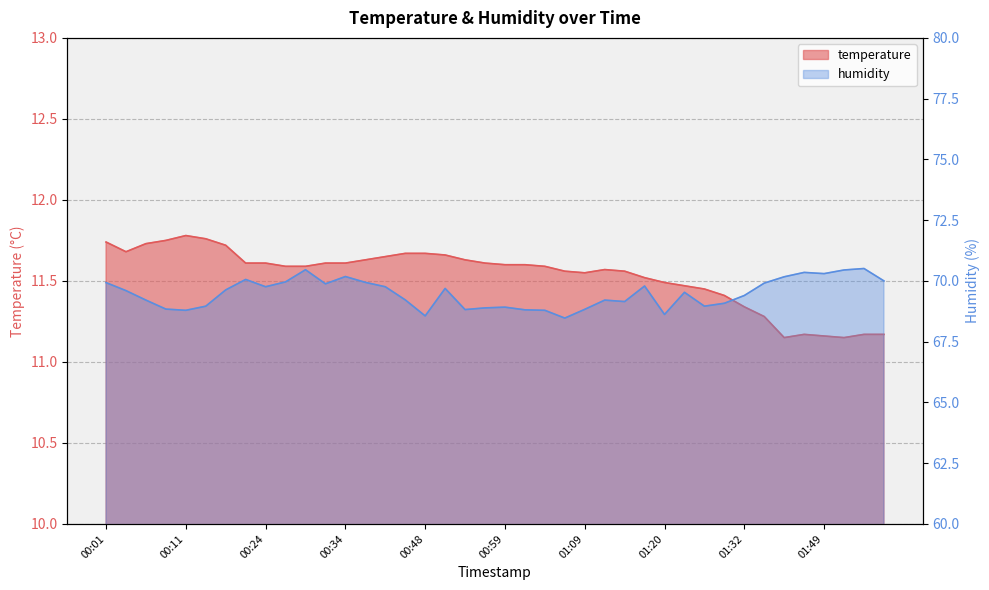

What is the average value of the temperature series?

11.5